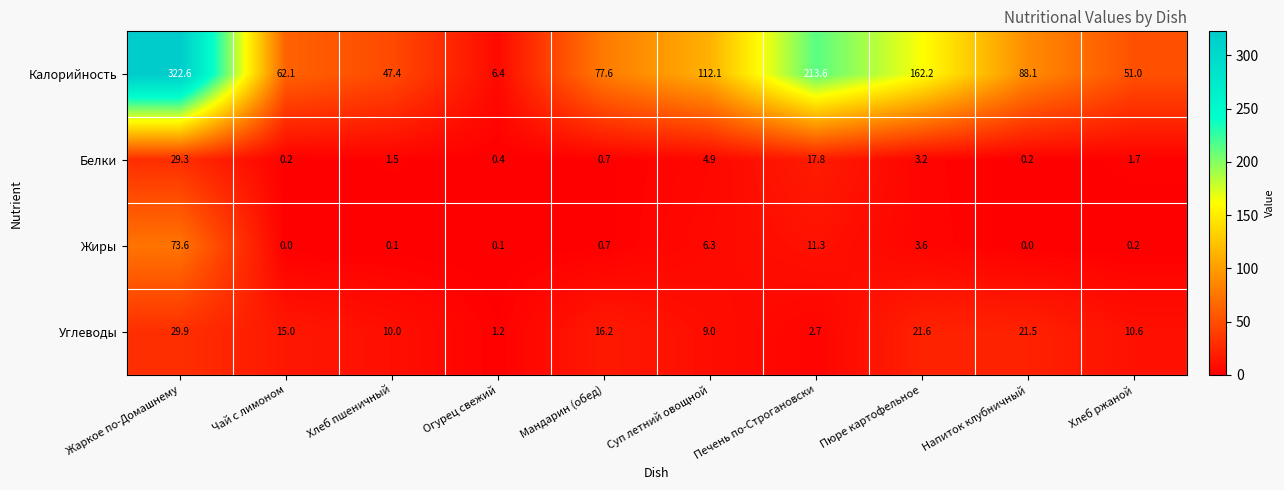

List the series in order of their peak value, lowest first.

Белки, Углеводы, Жиры, Калорийность